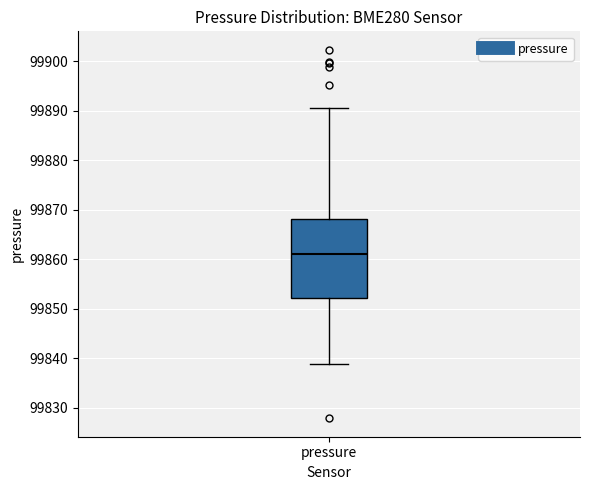

Read this box plot against the y-axis: the position of the median line, the range covered by the box, and the ends of both whiskers. The values are not printed on the chart, so give them approximately, as read against the axis.

median 99861, box 99852 to 99868, whiskers 99839 to 99891